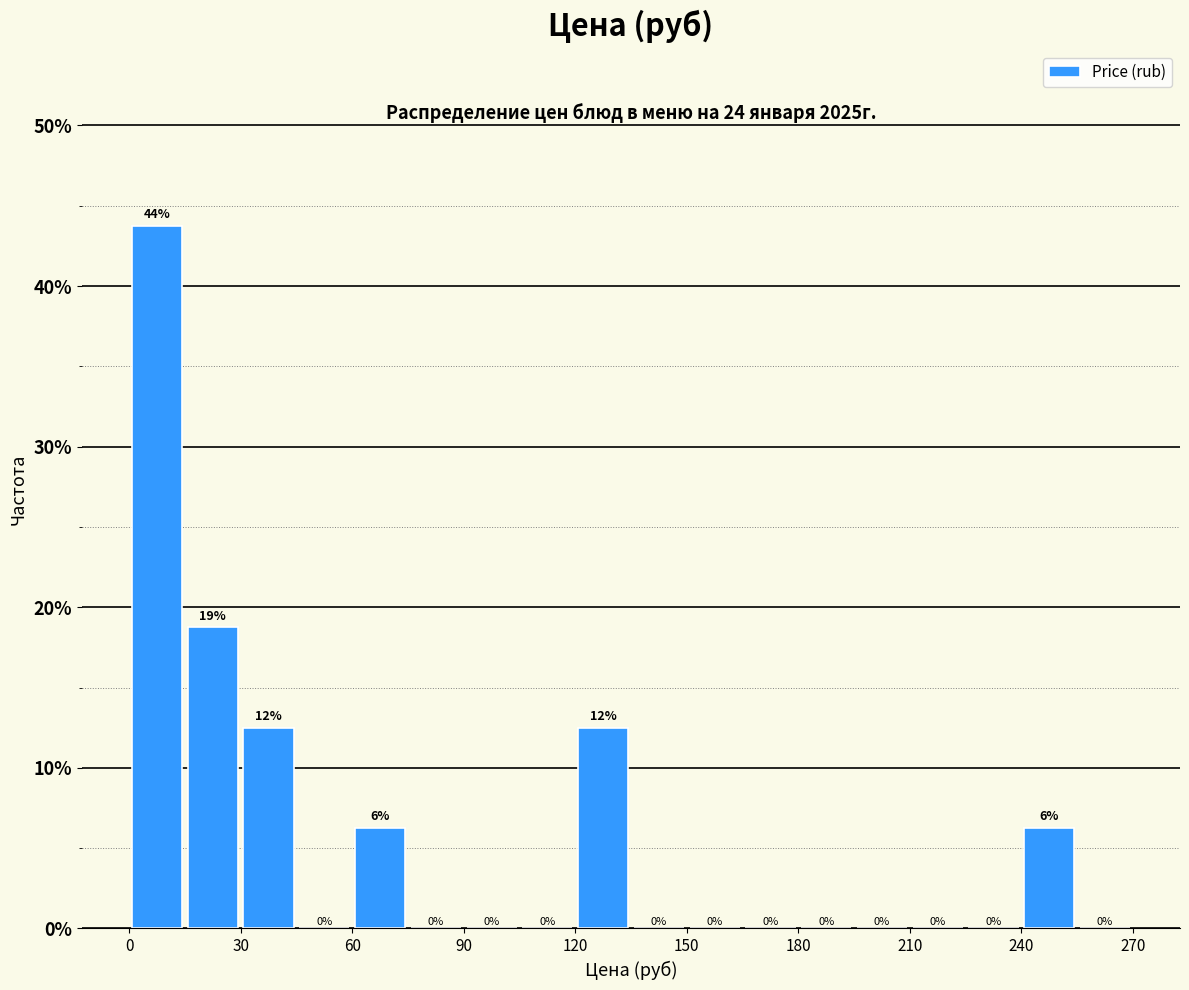

Around what value on the x-axis is the tallest bar? Give the approximate position of its centre, as read against the axis.

10